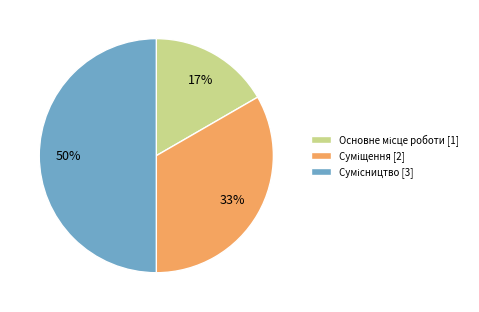

To the nearest percent, what is the difference between the largest and smallest slice percentages?

33%